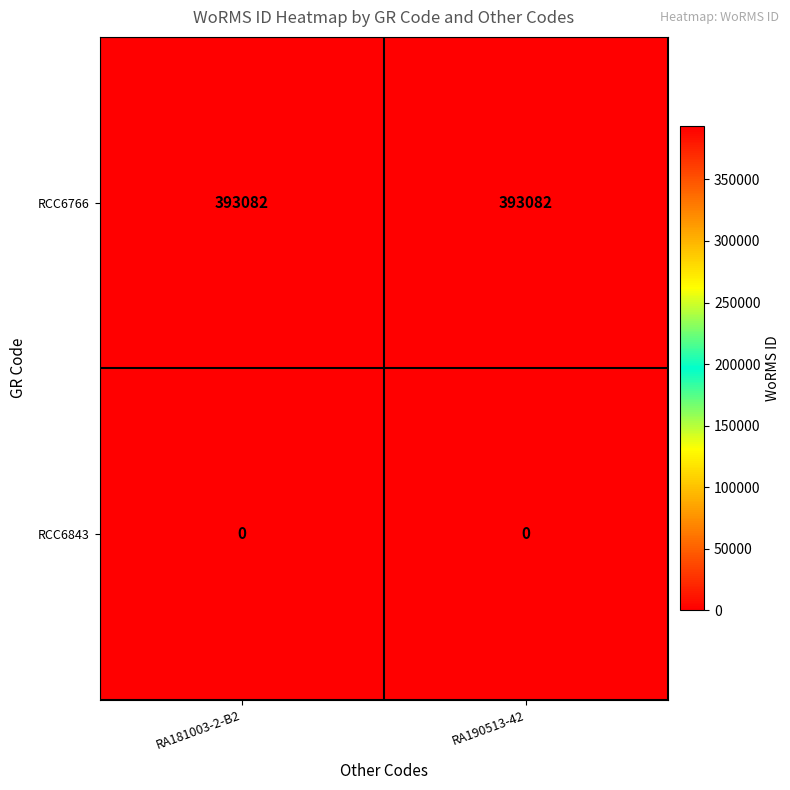

Which series has the largest total across all categories?

RCC6766